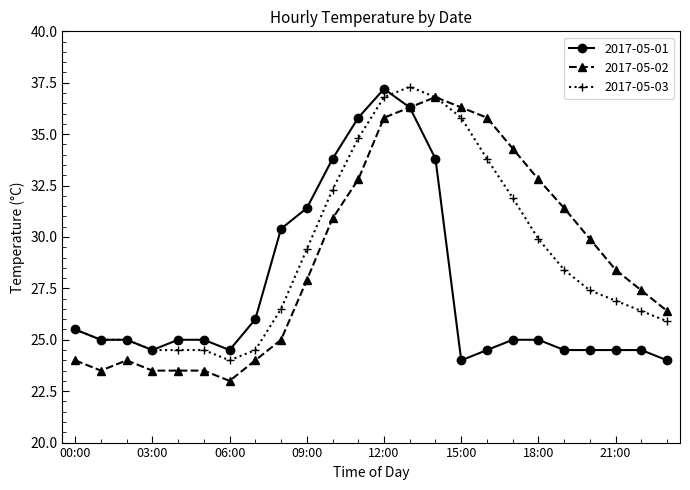

What are all the series names shown in the legend?

2017-05-01, 2017-05-02, 2017-05-03